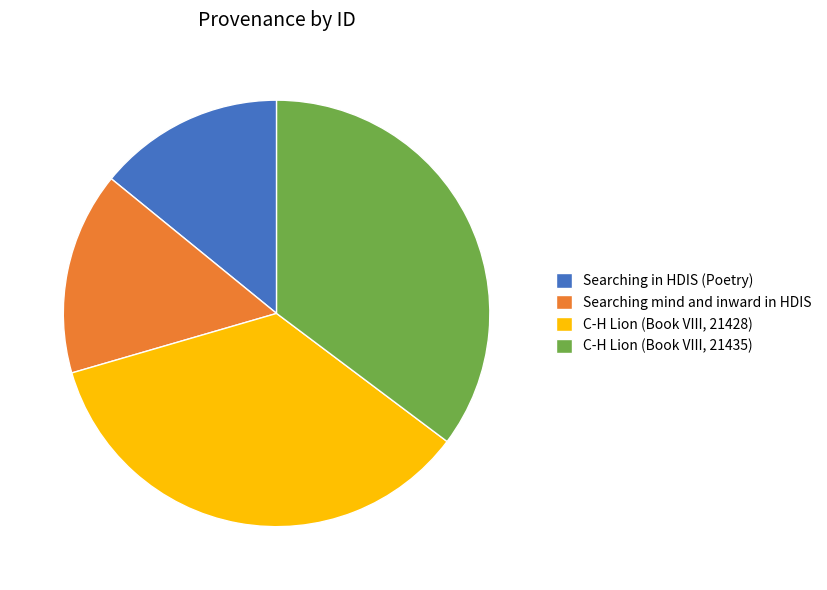

Count the number of slices in the pie.

4